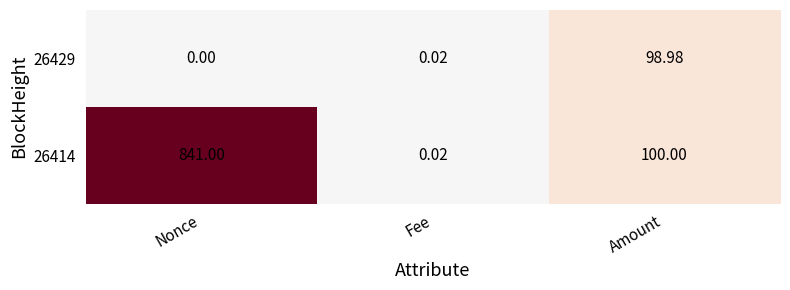

At which category is the sum across all series the highest?

Nonce